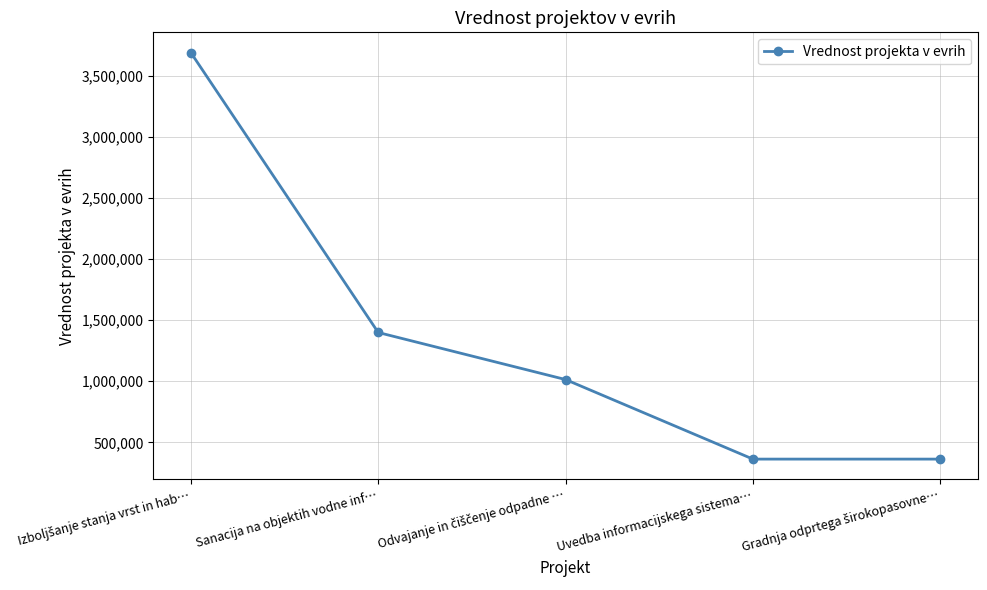

What is the difference between the maximum and minimum values?

3326169.9